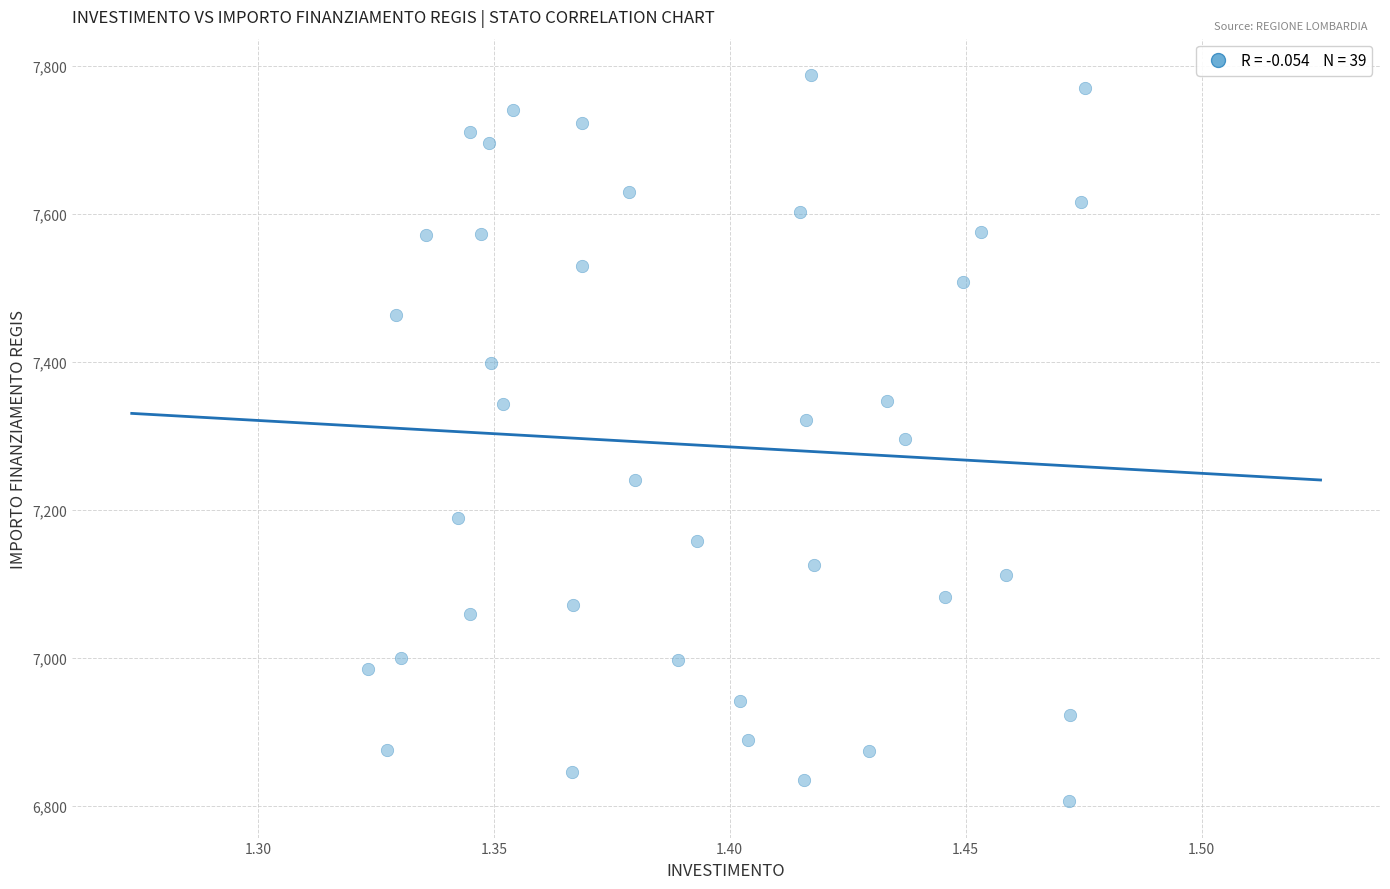

What is the range of Y values (max minus min)?

981.4